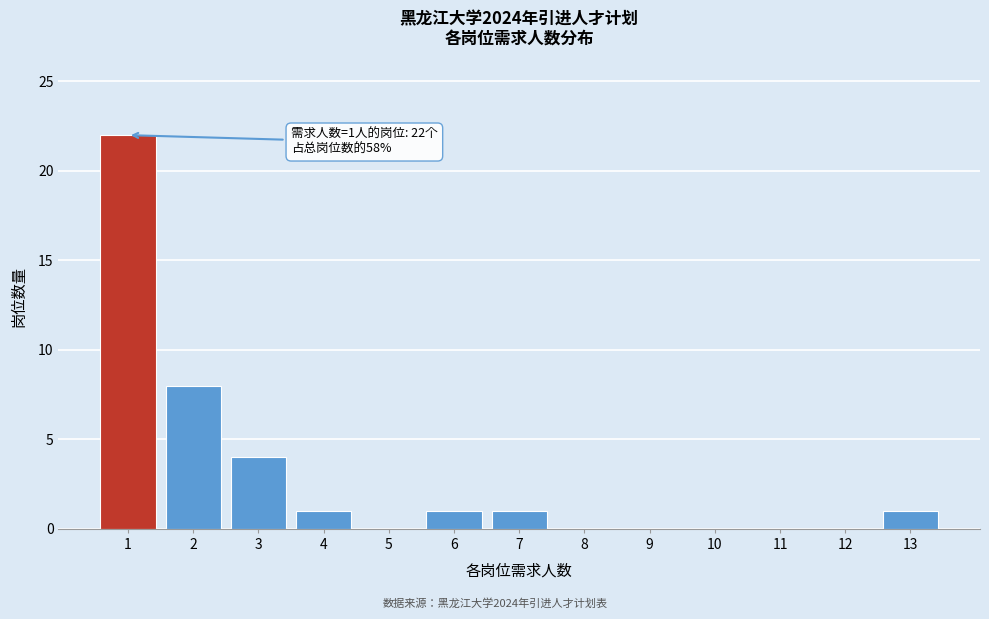

Which range on the x-axis has the tallest bar?

0.5 to 1.5